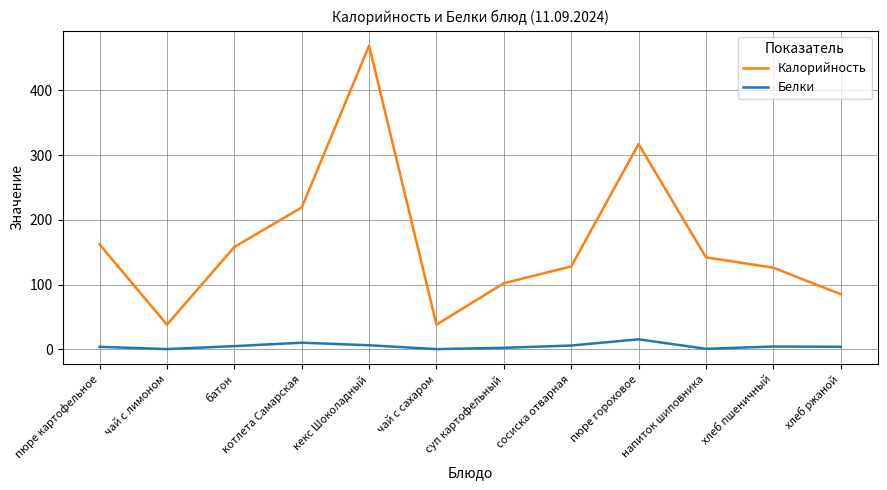

What is the smallest value displayed?

0.2